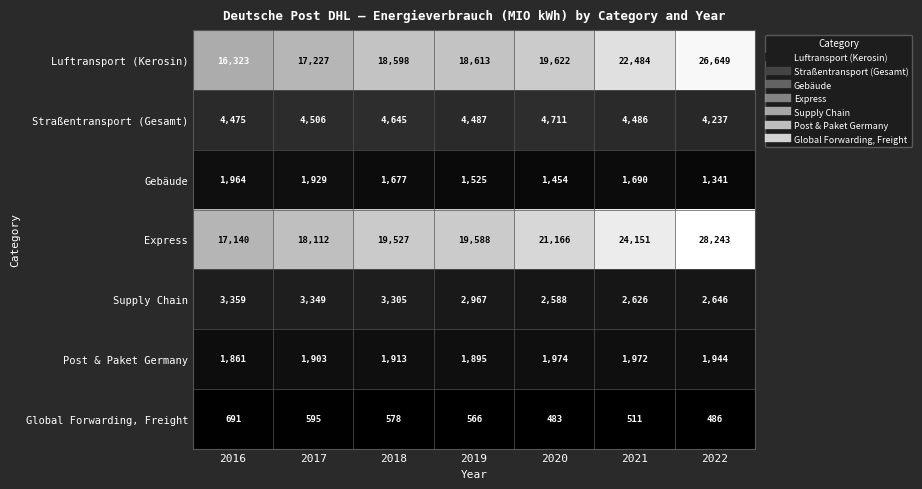

What is the greatest value displayed?

28243